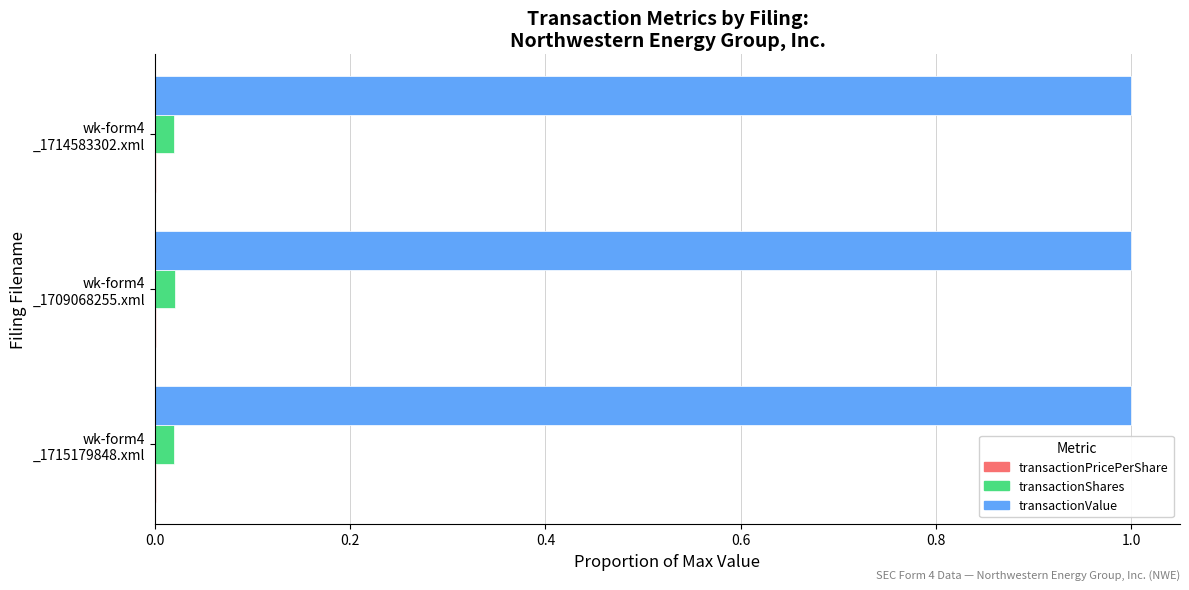

What is the sum of all transactionValue values?

3.0